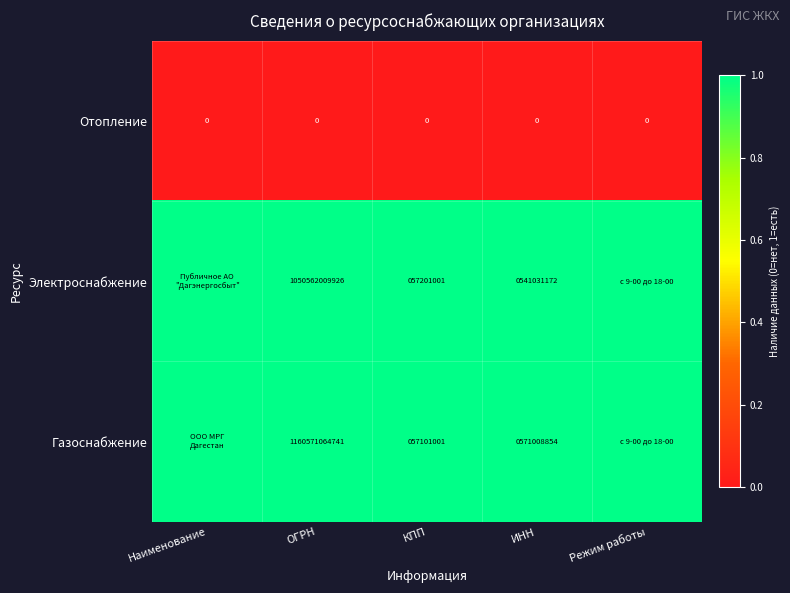

Is the value of Газоснабжение at ИНН greater than the value of Электроснабжение at ОГРН?

No